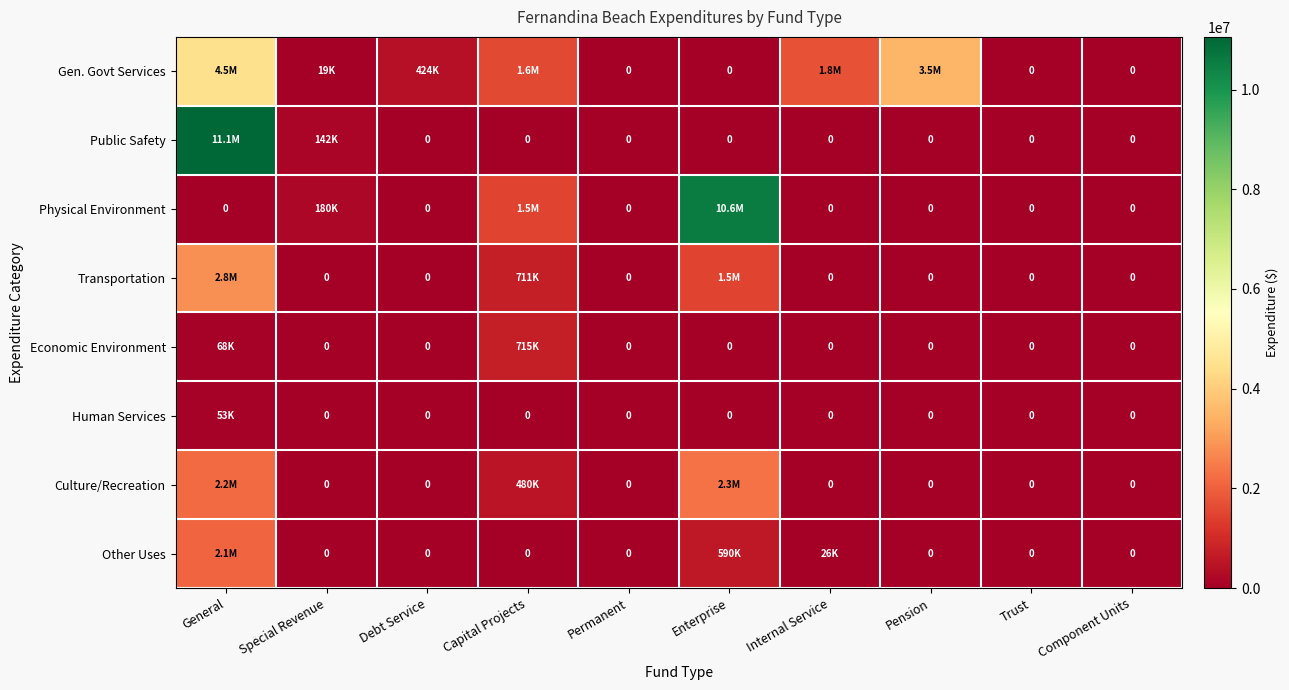

Is it true that Transportation equals 1189593 at Special Revenue?

False